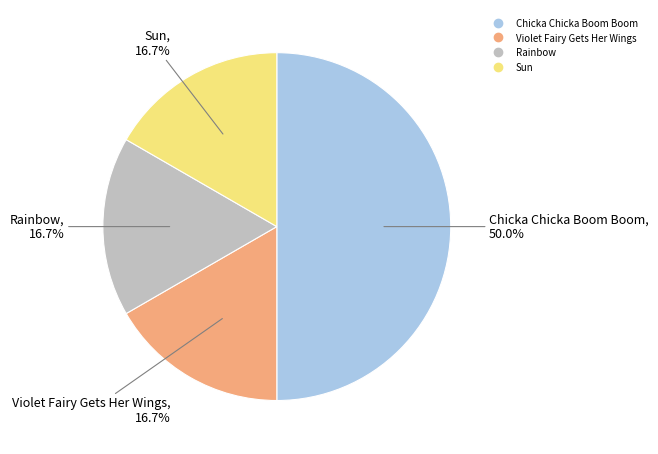

Is Violet Fairy Gets Her Wings the majority of the pie?

No